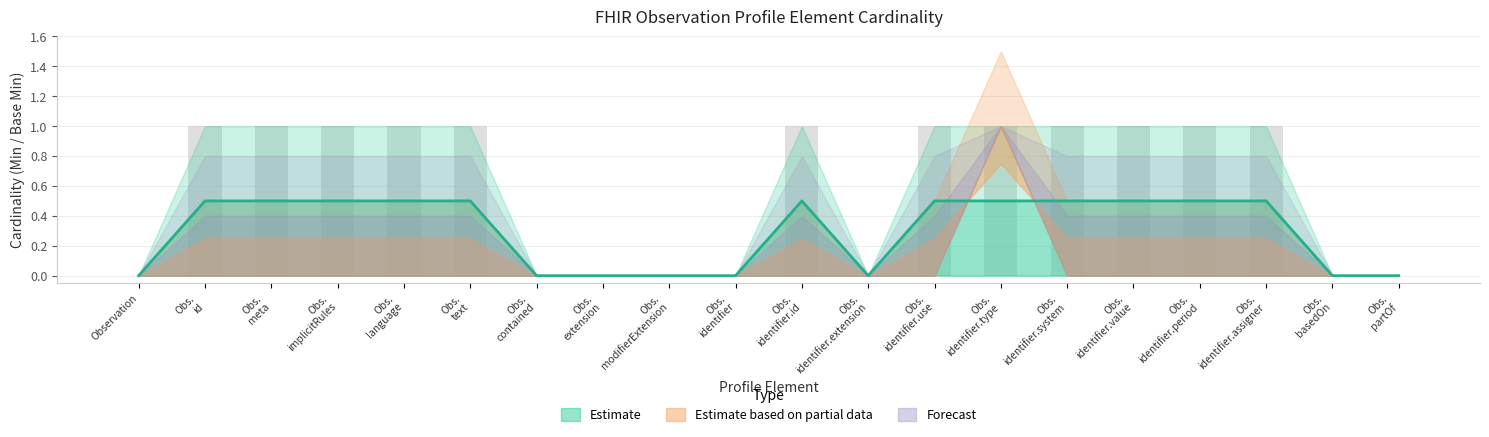

Which category has the highest value across all series?

Observation.identifier.type